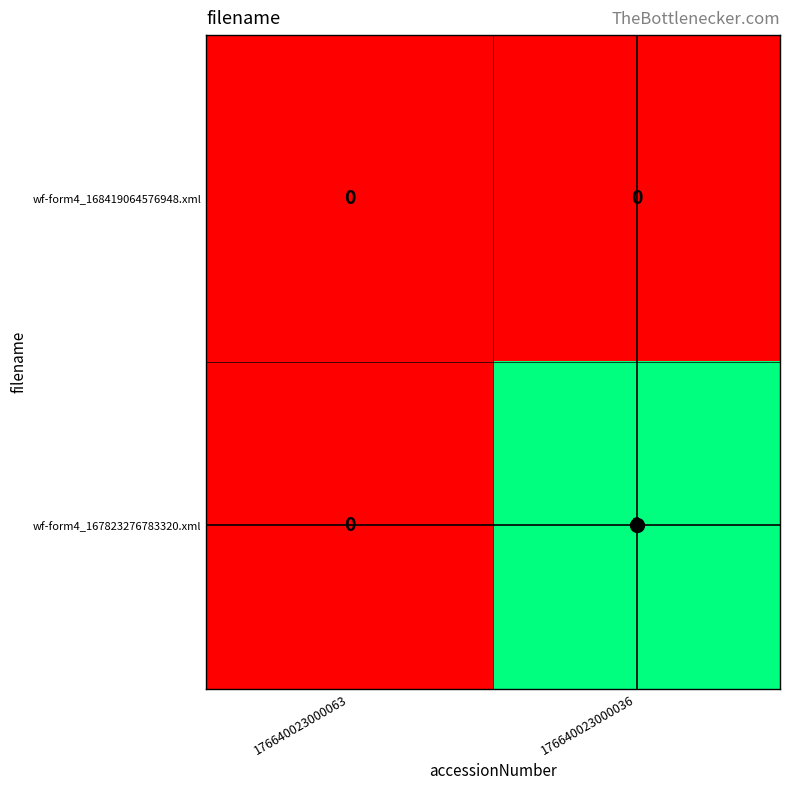

Between 176640023000063 and 176640023000036, which series saw the biggest shift?

wf-form4_167823276783320.xml